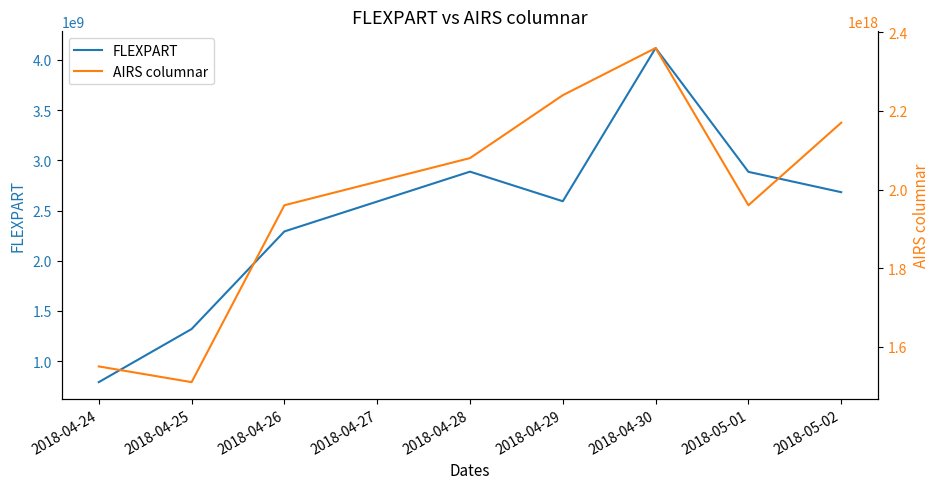

Where does the FLEXPART series first go above 2682755018?

2018-04-28